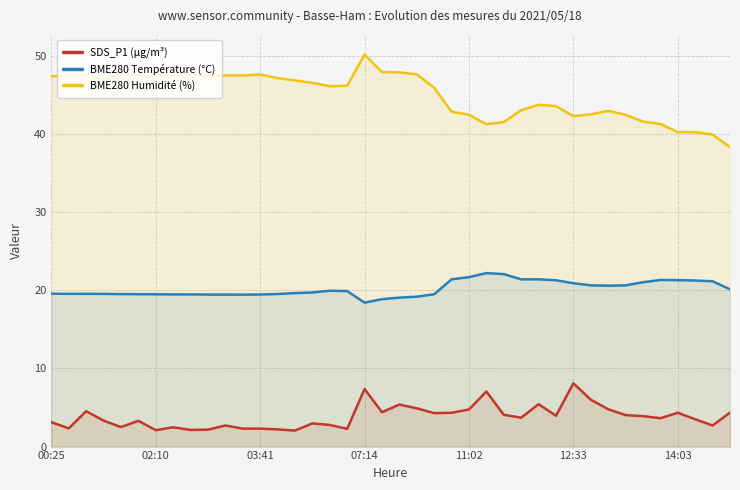

How many lines are shown in the chart?

3